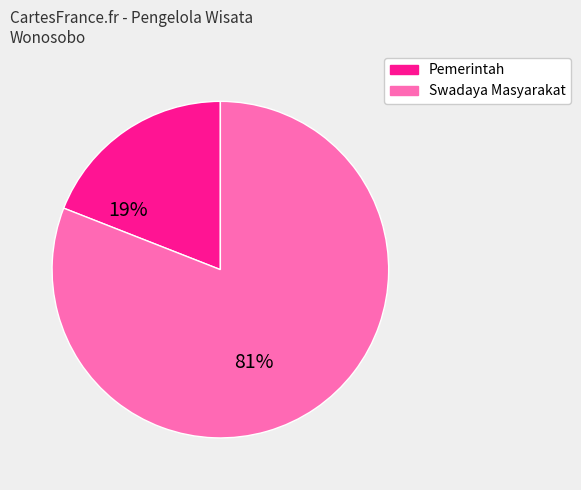

To the nearest percent, what is the difference between the largest and smallest slice percentages?

62%